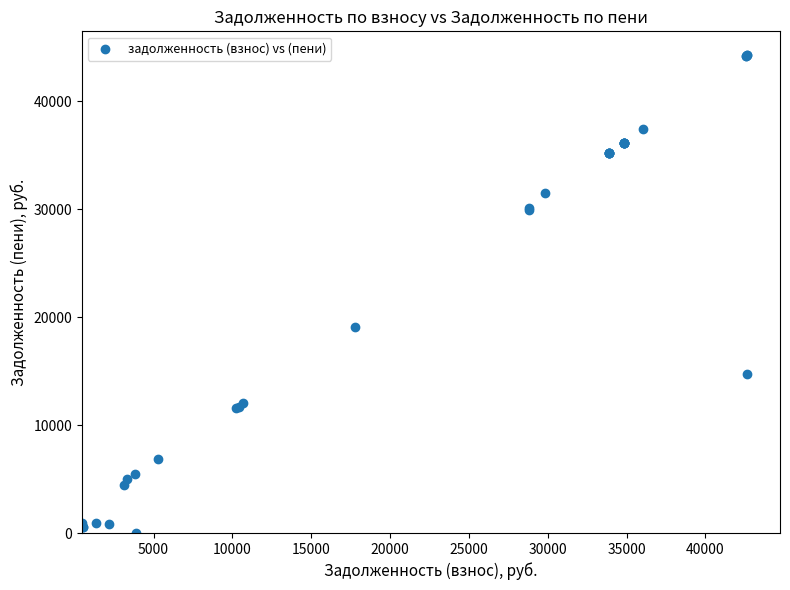

What Y value in the scatter plot is closest to 22128?

19068.0